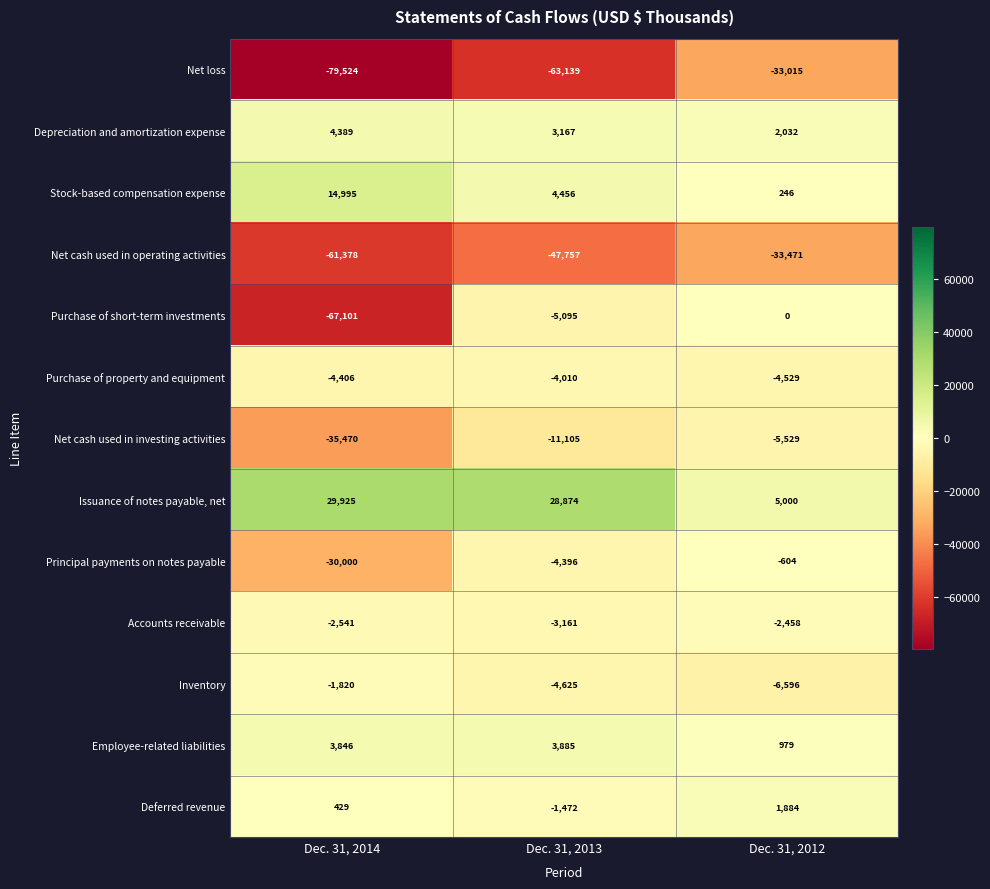

The Issuance of notes payable, net series shows 53250 at Dec. 31, 2014. True or false?

False